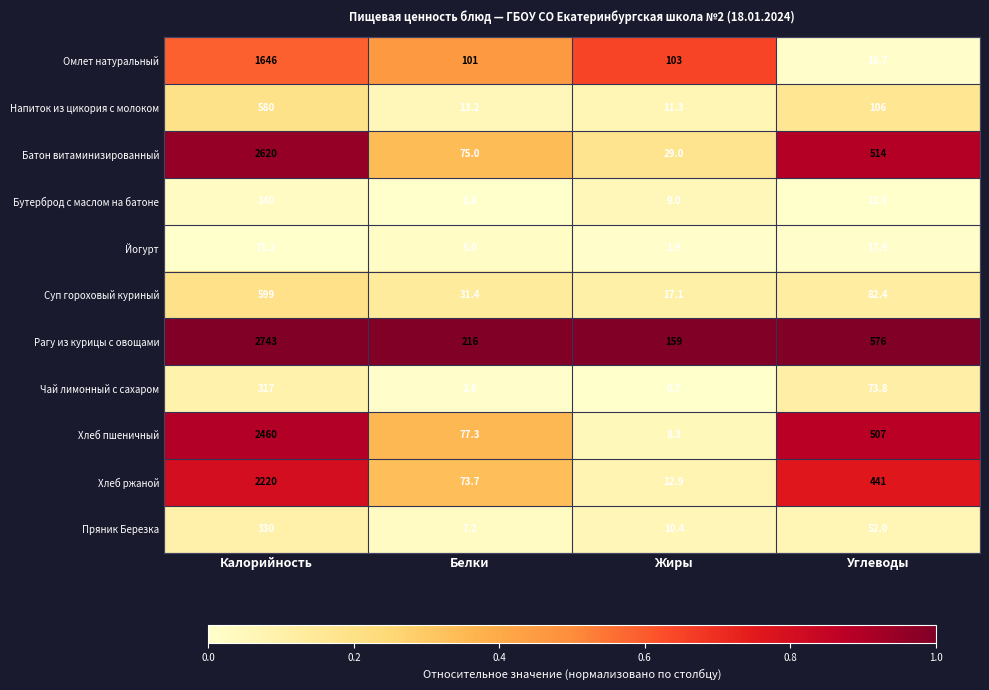

Is it true that Напиток из цикория с молоком equals 36.4 at Углеводы?

False